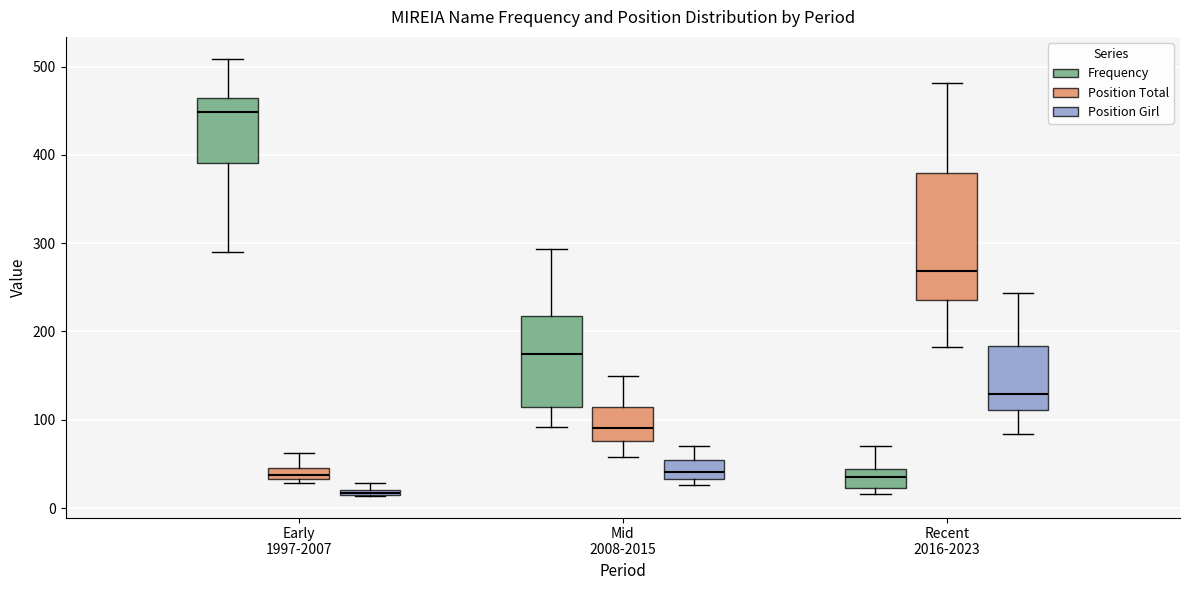

Which box is the tallest, from its lower edge to its upper edge?

Recent 2016-2023 (Position Total)